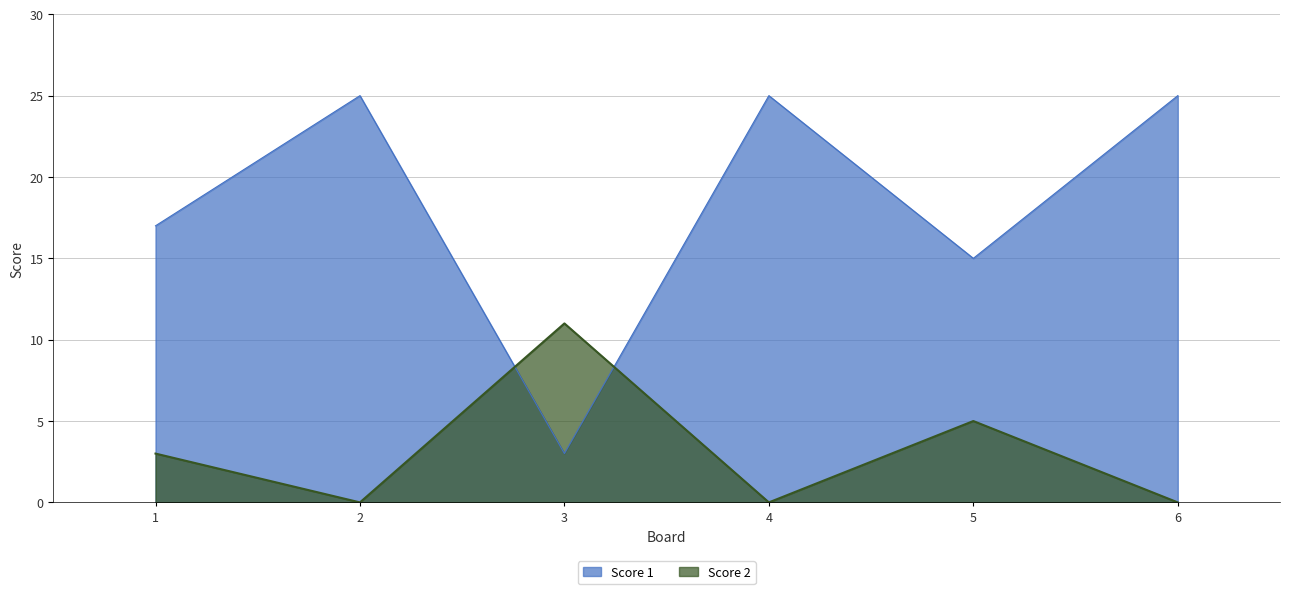

List the series in order of their overall mean, lowest first.

Score 2, Score 1